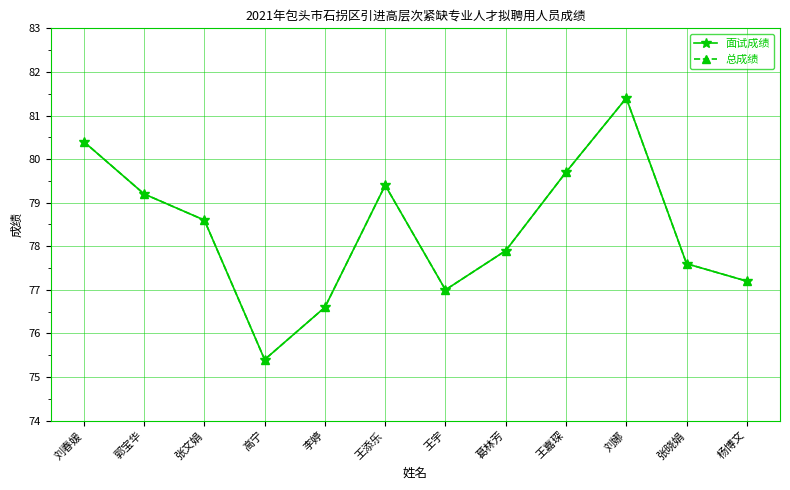

True or false: 总成绩 has more than 0 points higher than both neighbors.

True